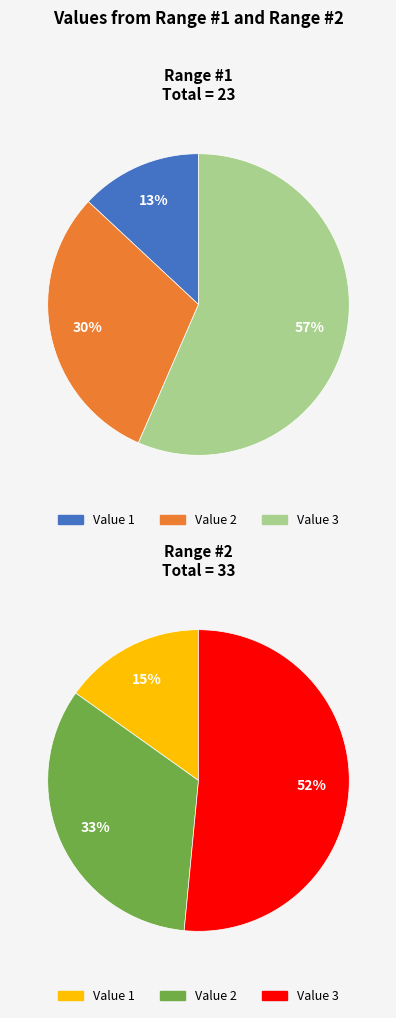

To the nearest percent, what is the difference between the largest and smallest slice percentages?

43%